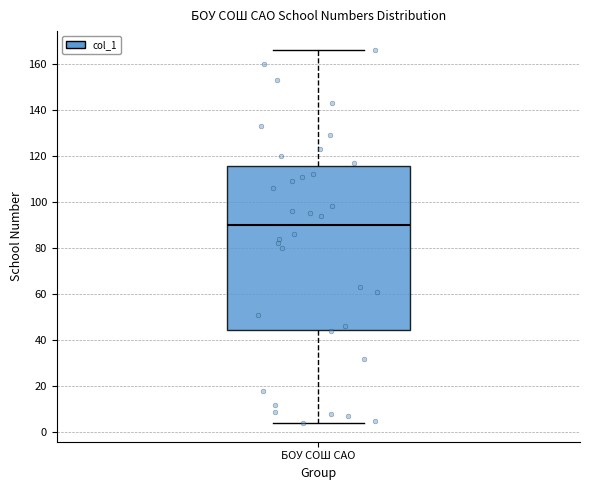

Where is the lower edge of the box for БОУ СОШ САО on the y-axis? The values are not printed on the chart, so give them approximately, as read against the axis.

44